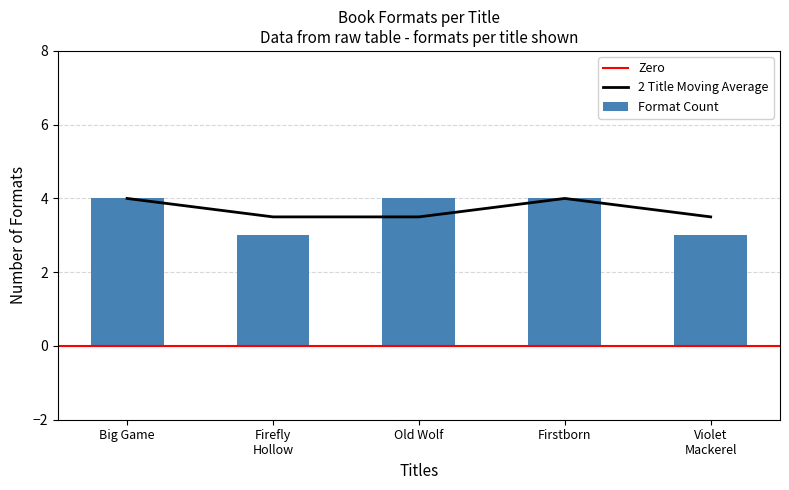

What is the label of the 4th bar from the right?

Firefly Hollow